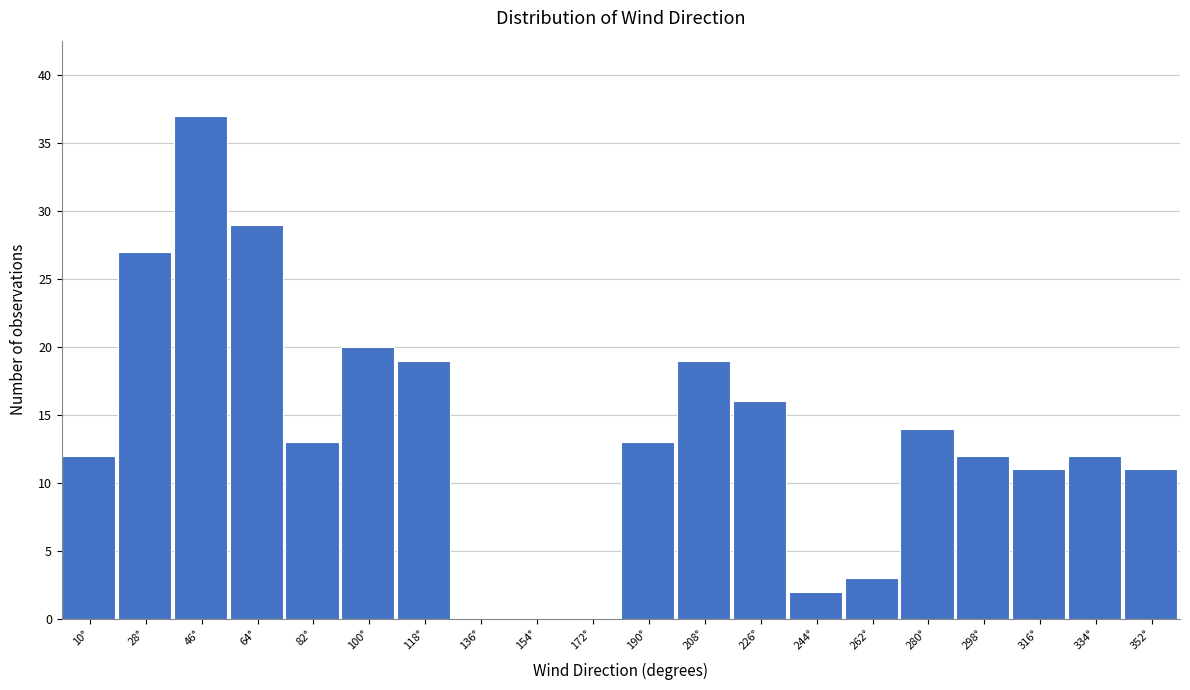

Over which range of the x-axis is the bar tallest?

38 to 56